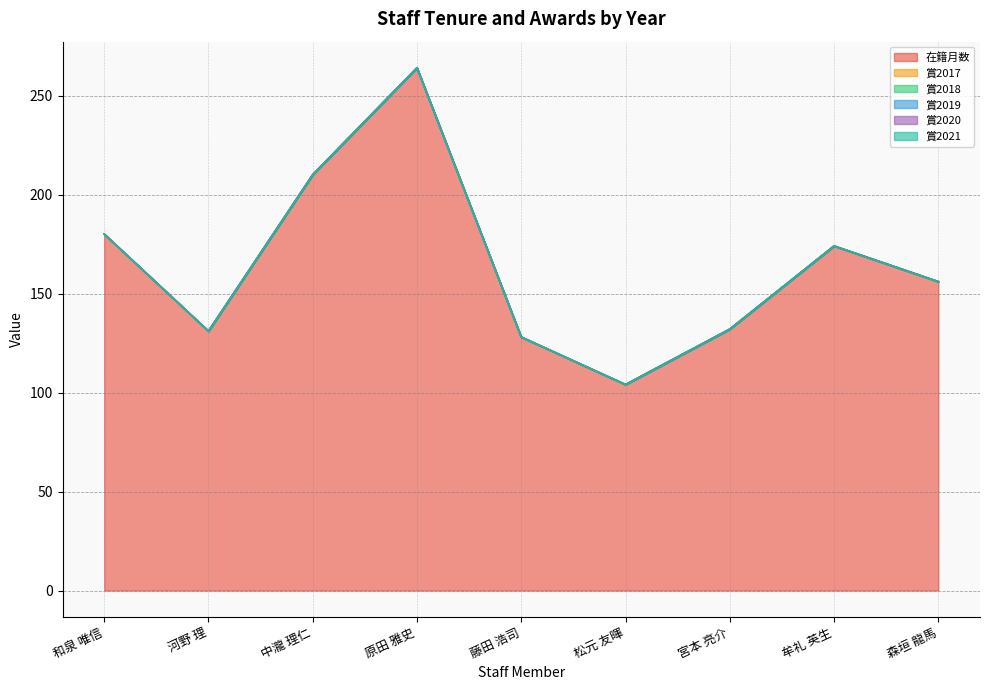

What position from the left is 藤田 浩司?

5